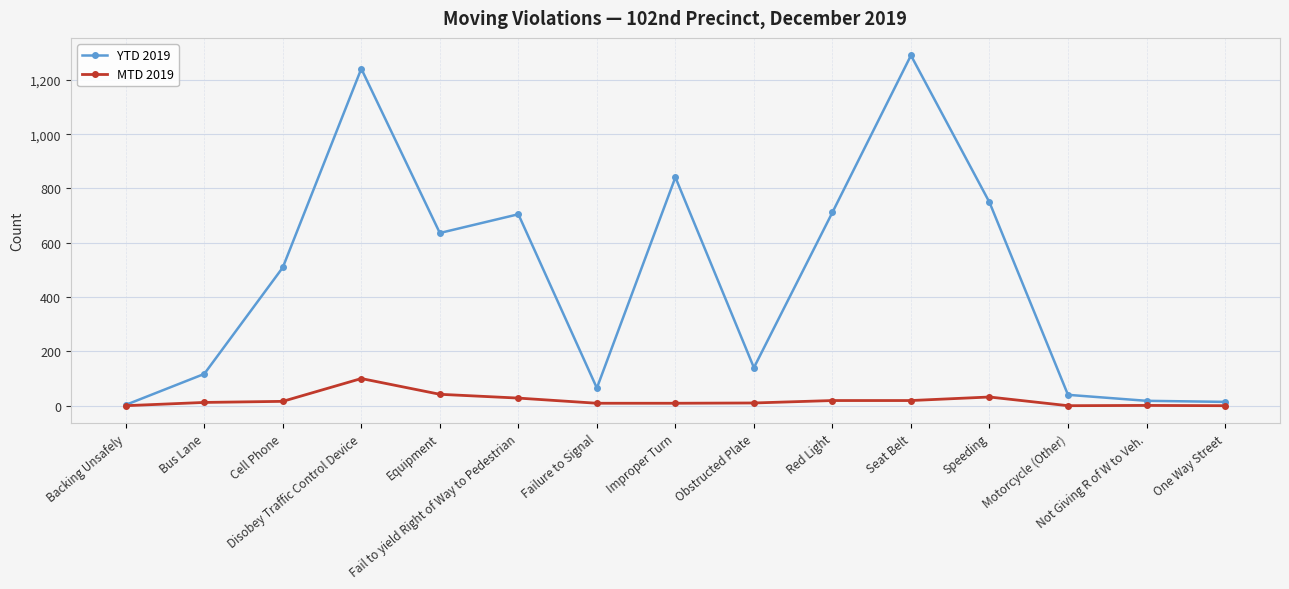

Which series has the largest range (max minus min)?

YTD 2019